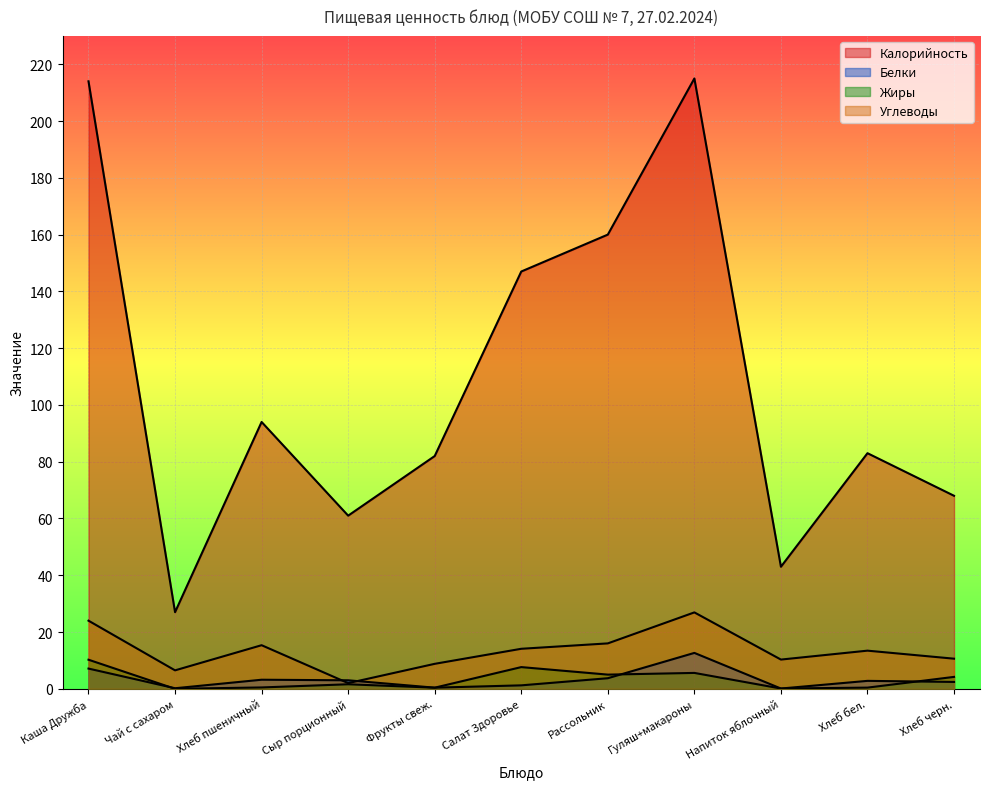

What is the sum of the Углеводы values at Хлеб пшеничный and Напиток яблочный?

25.7